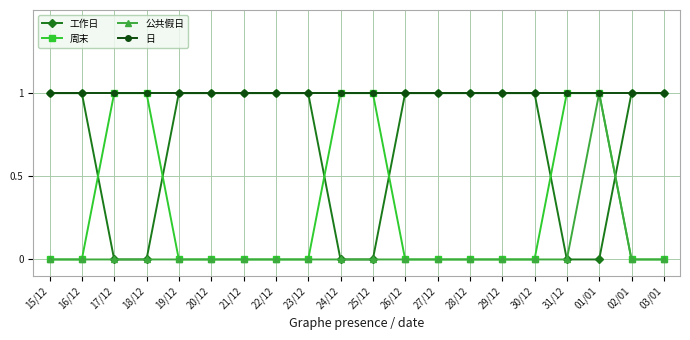

What is the label of the 4th point from the left?

18/12